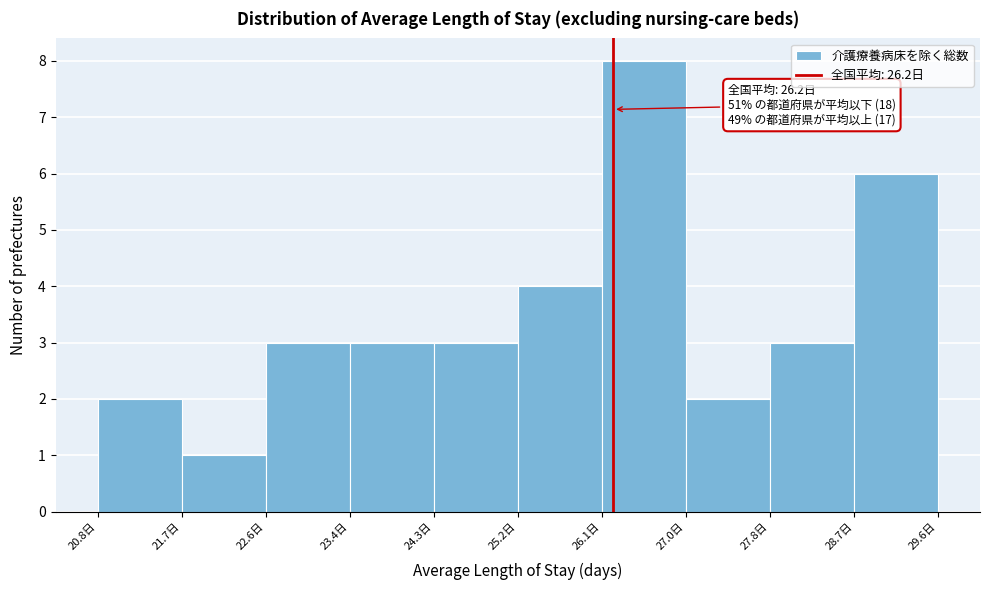

Which range on the x-axis has the tallest bar?

26.08 to 26.96